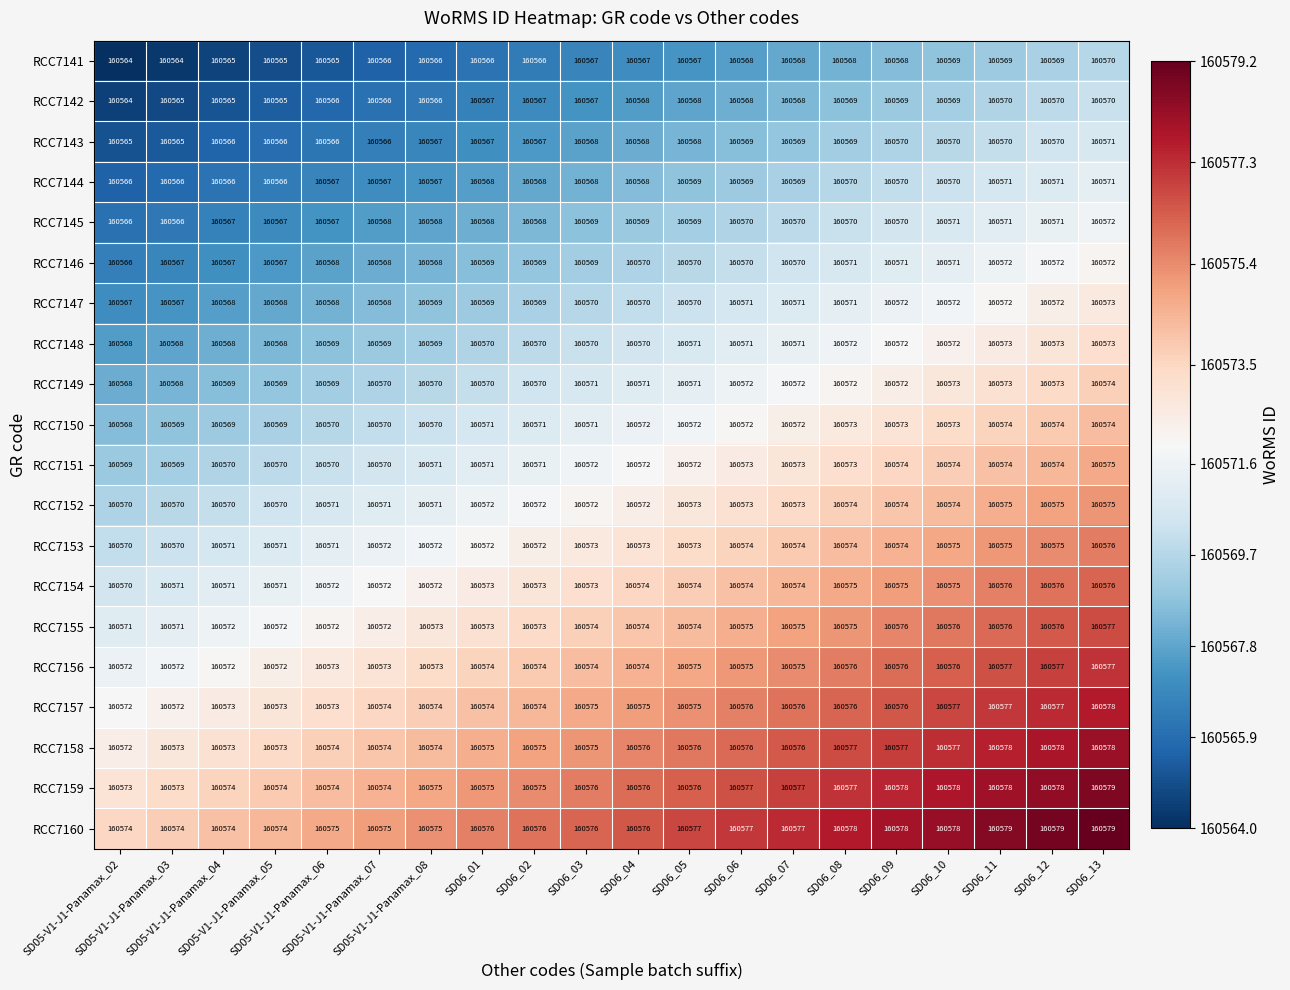

Count the RCC7143 values in the range 160566 to 160570.

17